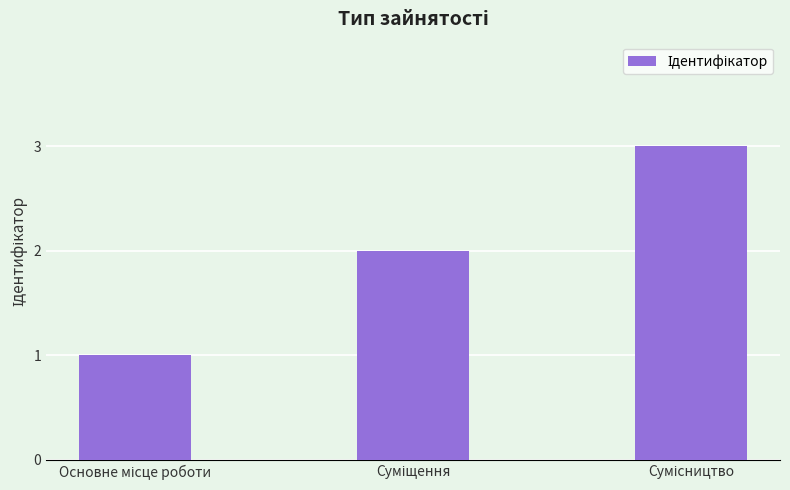

What is the maximum value shown in the chart?

3